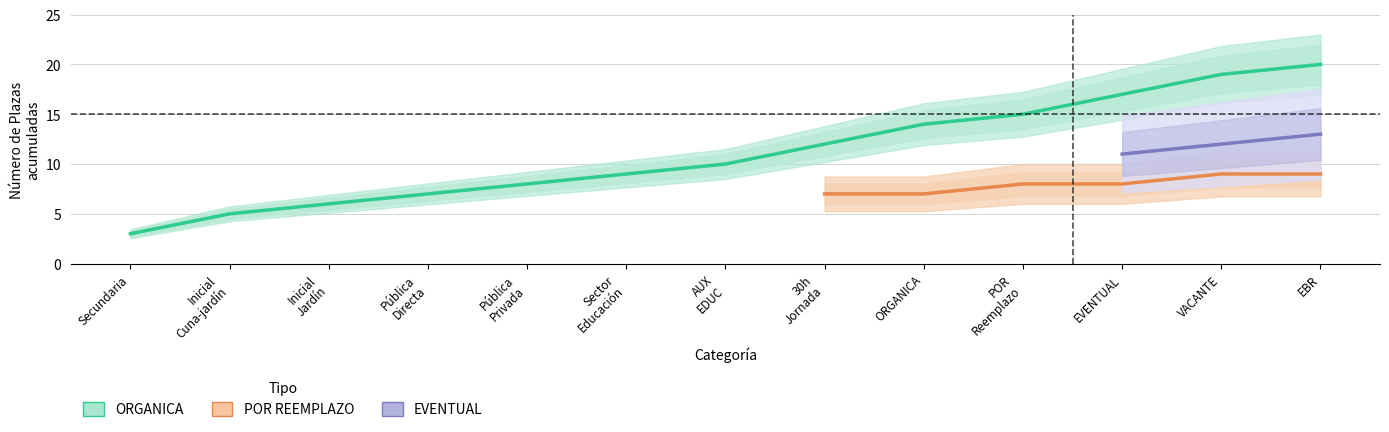

Does the chart display data point markers on the line(s)?

No